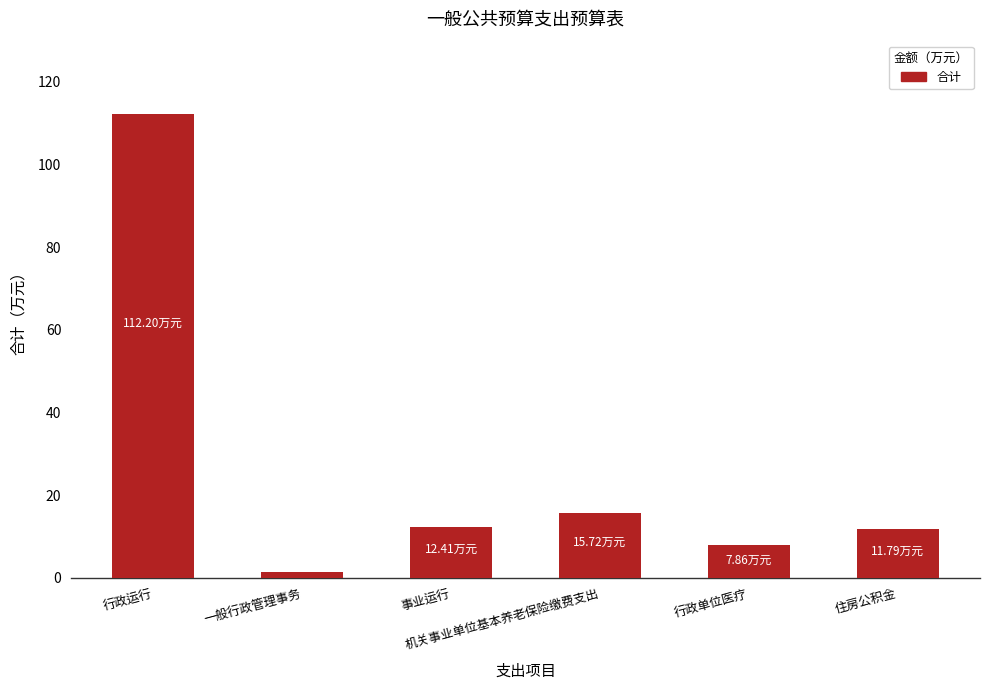

What is the greatest value displayed?

112.2